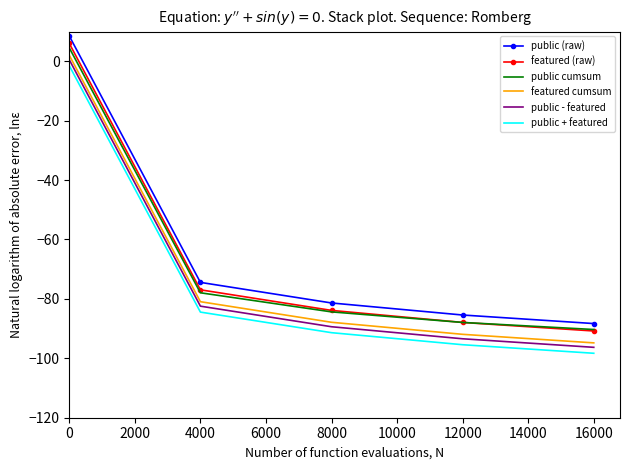

Which label corresponds to the smallest value in the chart?

16000